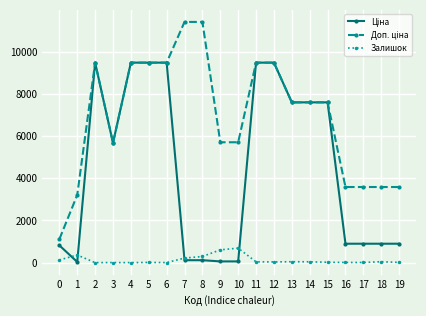

What is the spread (max minus min) of values at 4?

9480.1